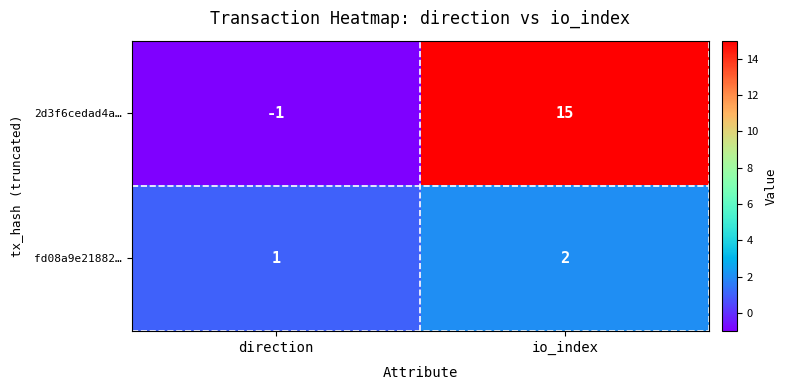

At which category does the chart reach its peak across all series?

io_index